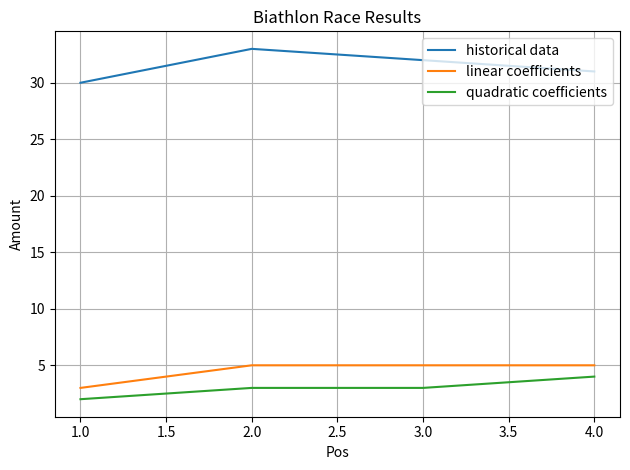

The value of quadratic coefficients at 4.0 is 7. True or false?

False